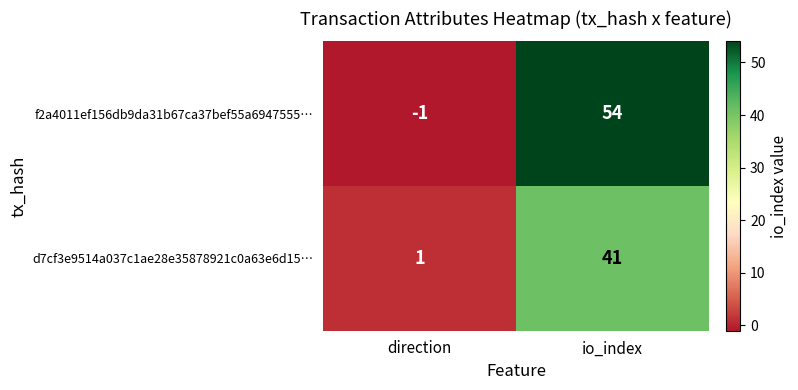

Which category has the highest value across all series?

io_index